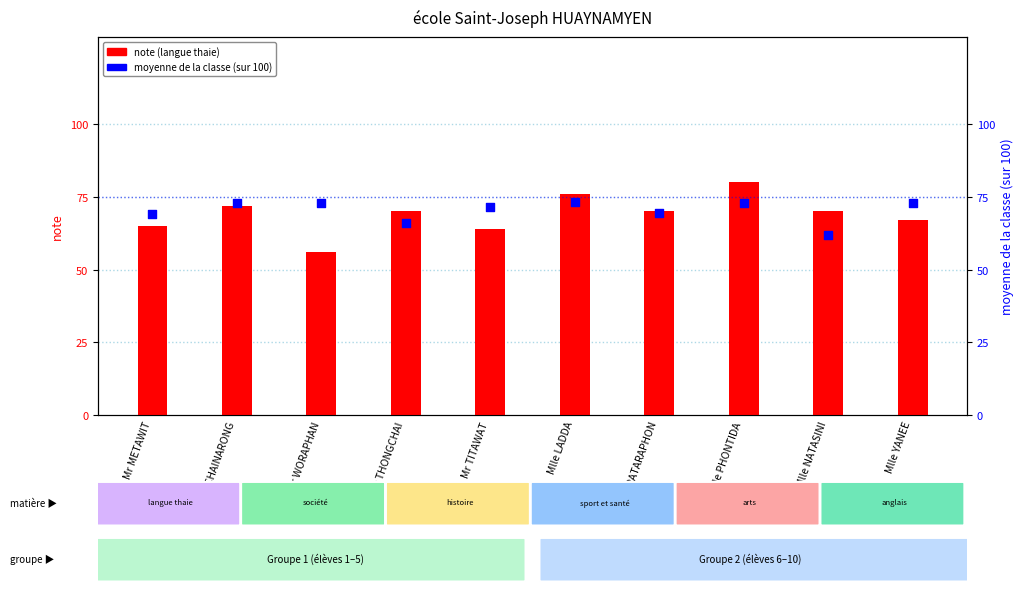

Which series reaches the minimum Y coordinate?

note (langue thaie)